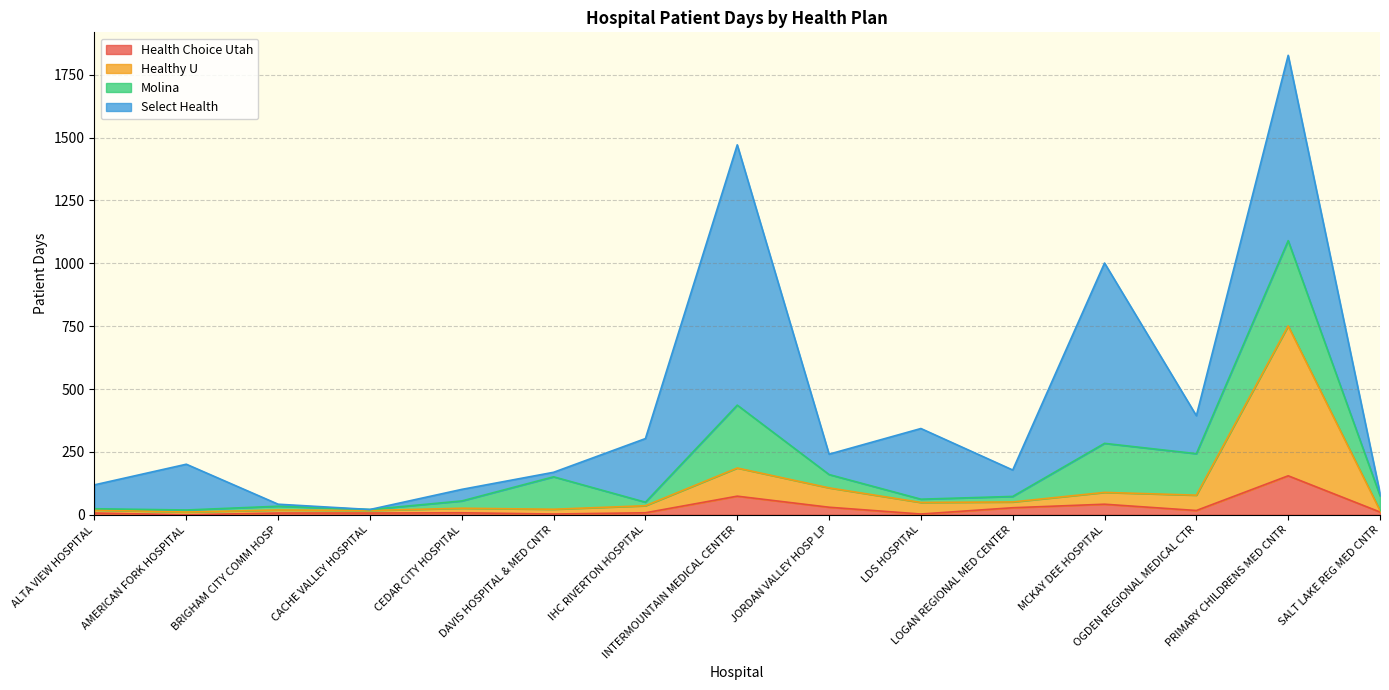

How many interior local valleys does the Healthy U series have?

5